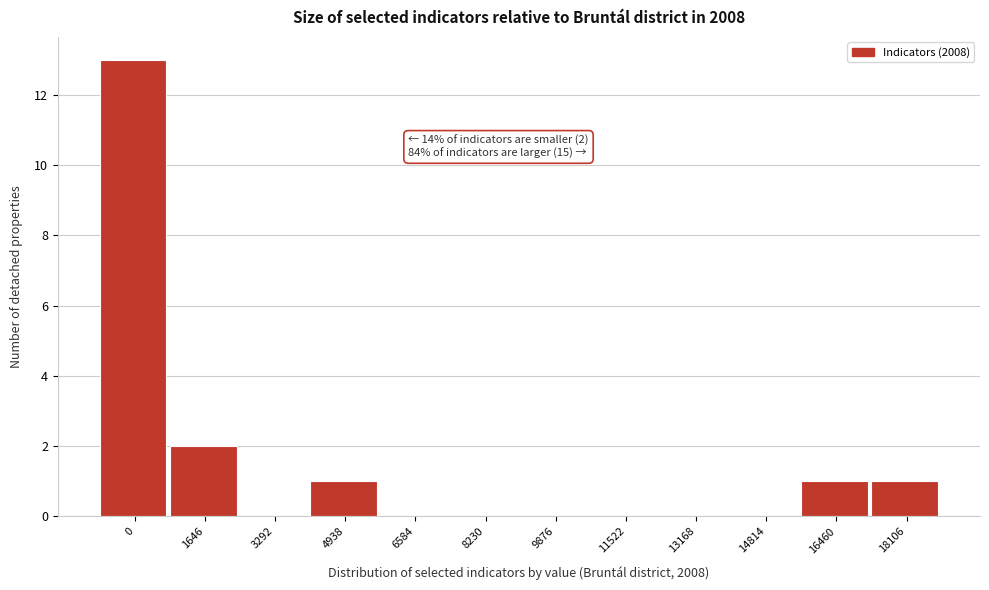

Reading left to right, list all the values displayed in this chart.

0=13	1646=2	3292=0	4938=1	6584=0	8230=0	9876=0	11522=0	13168=0	14814=0	16460=1	18106=1